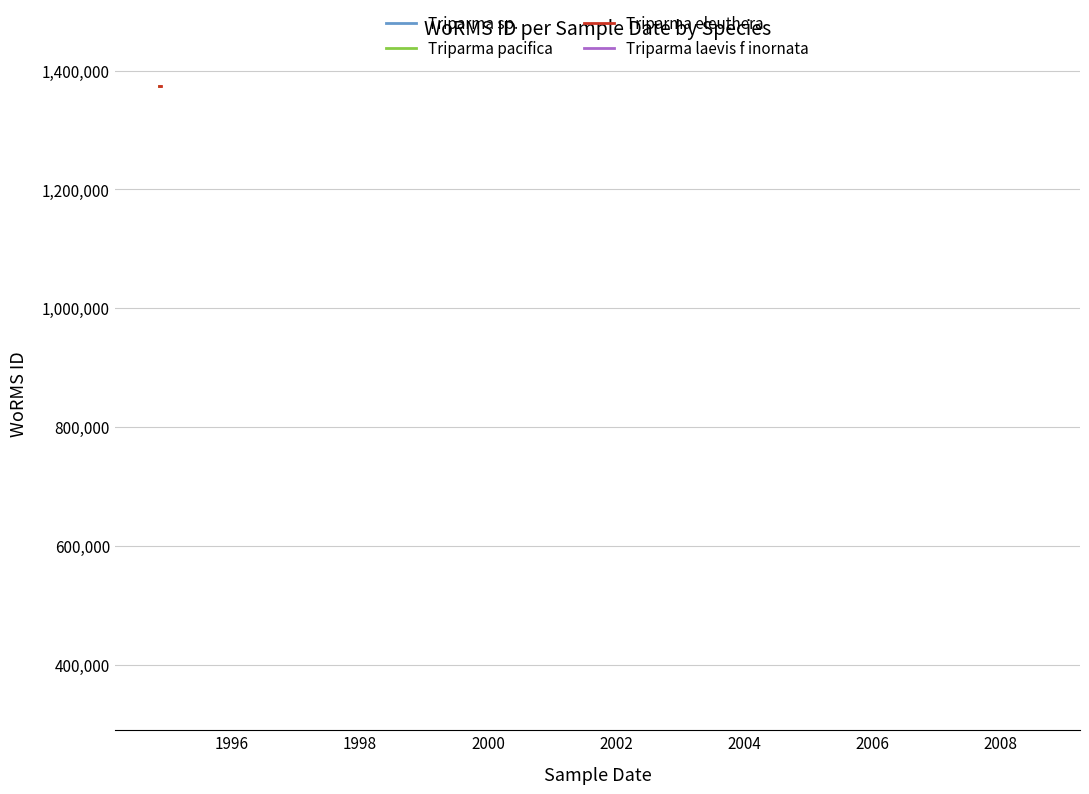

Reading right to left, extract all data points from this chart.

Triparma pacifica: 1373545	1373545	1373545
Triparma eleuthera: 1373543	1373543	1373543